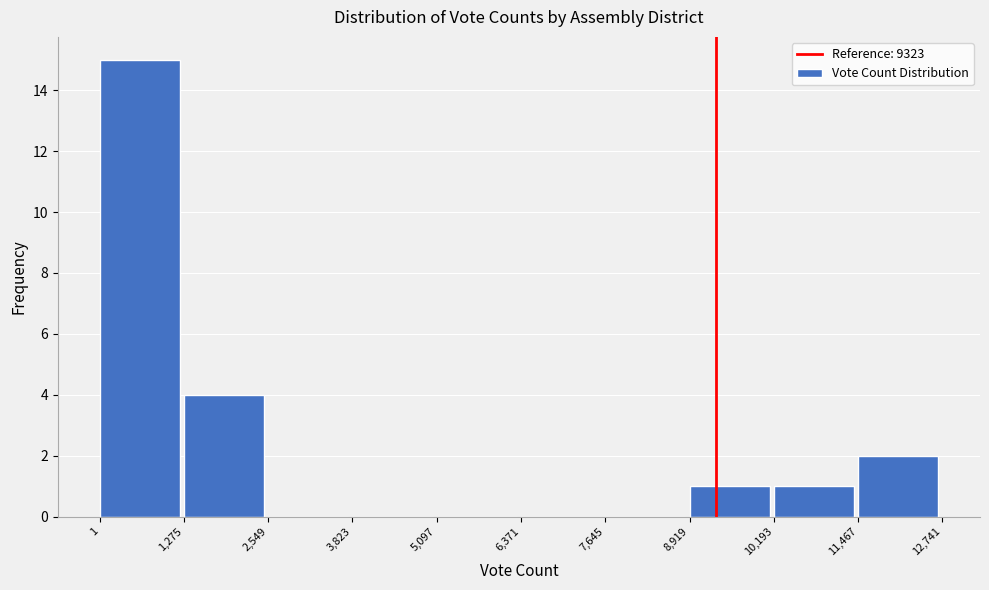

Reading left to right, transcribe this chart: for each bar, give the range it covers on the x-axis and its height. The values are not printed on the chart, so give them approximately, as read against the axis.

1 to 1,275: 15
1,275 to 2,549: 4
2,549 to 3,823: 0
3,823 to 5,097: 0
5,097 to 6,371: 0
6,371 to 7,645: 0
7,645 to 8,919: 0
8,919 to 10,193: 1
10,193 to 11,467: 1
11,467 to 12,741: 2